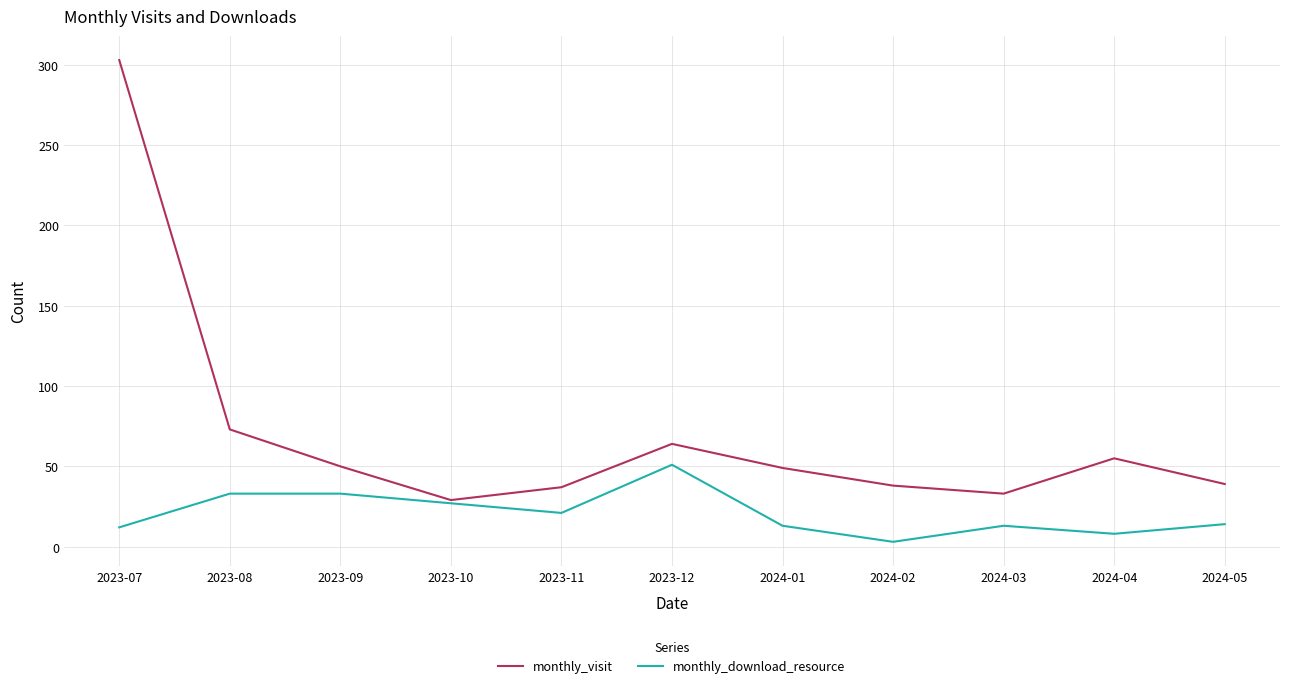

At how many categories does at least one series exceed 47?

6